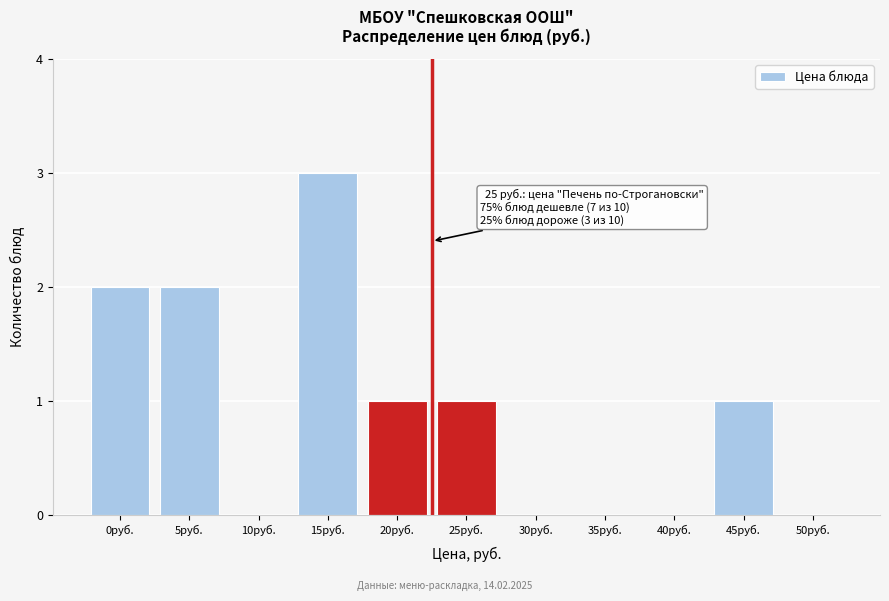

Reading left to right, transcribe all the data shown in this chart.

0руб.=2	5руб.=2	10руб.=0	15руб.=3	20руб.=1	25руб.=1	30руб.=0	35руб.=0	40руб.=0	45руб.=1	50руб.=0